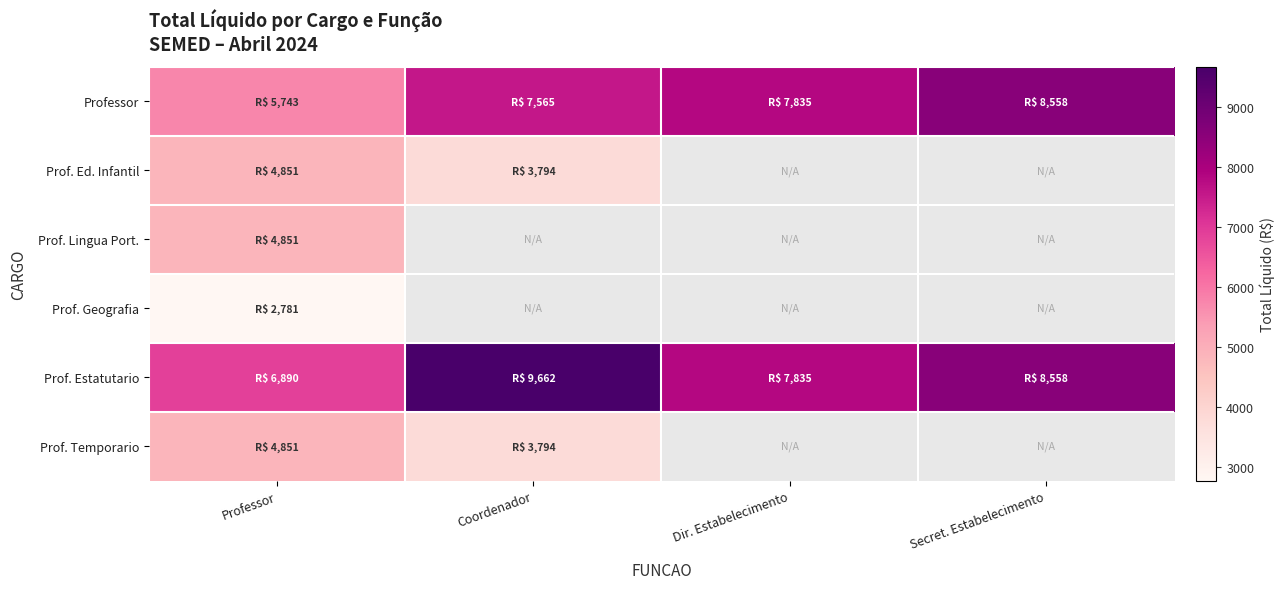

What is the spread (max minus min) of values at Professor?

4108.3